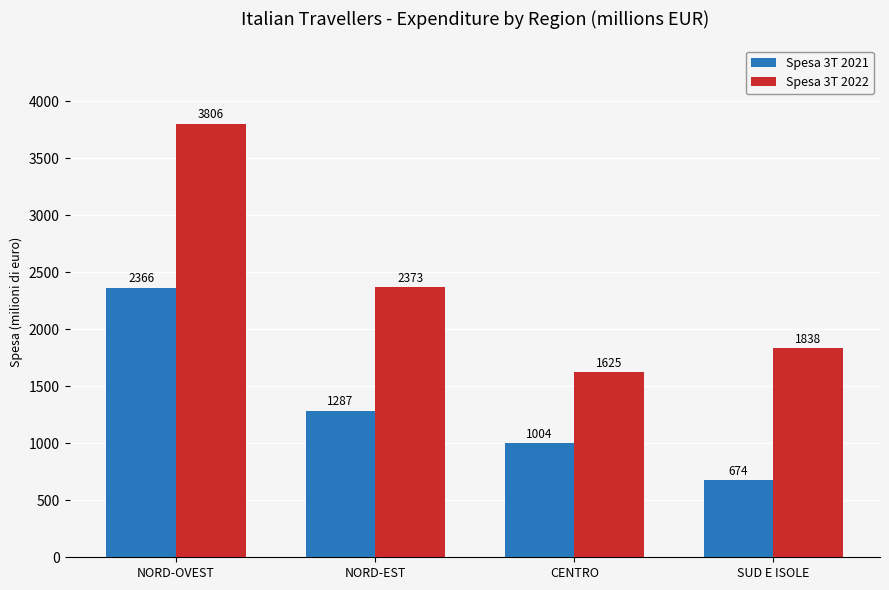

What is the difference between the second highest and minimum values in the Spesa 3T 2021 series?

612.4